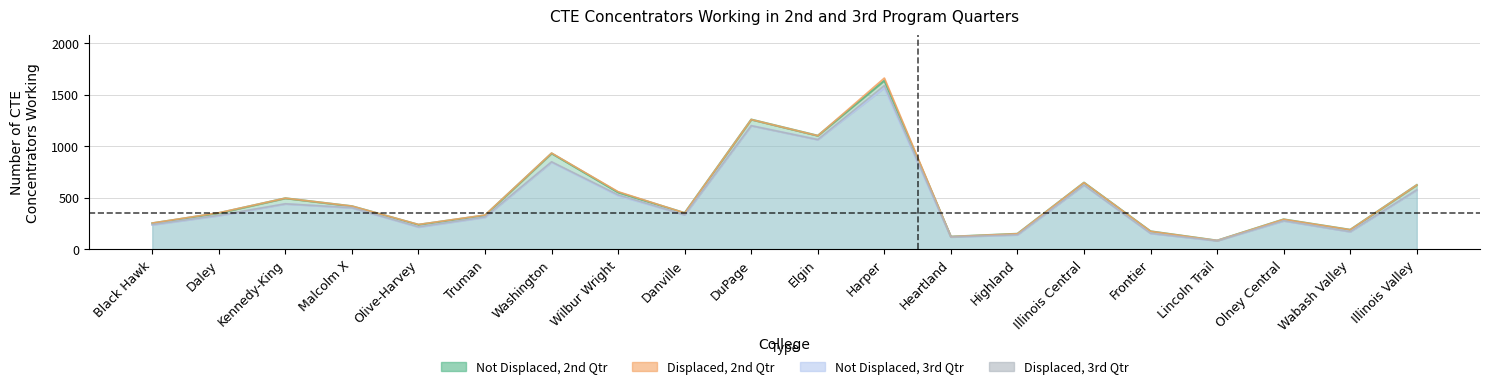

True or false: Not a Displaced Homemaker (Working 2nd Qtr) and Not a Displaced Homemaker (Working 3rd Qtr) cross at least once.

False